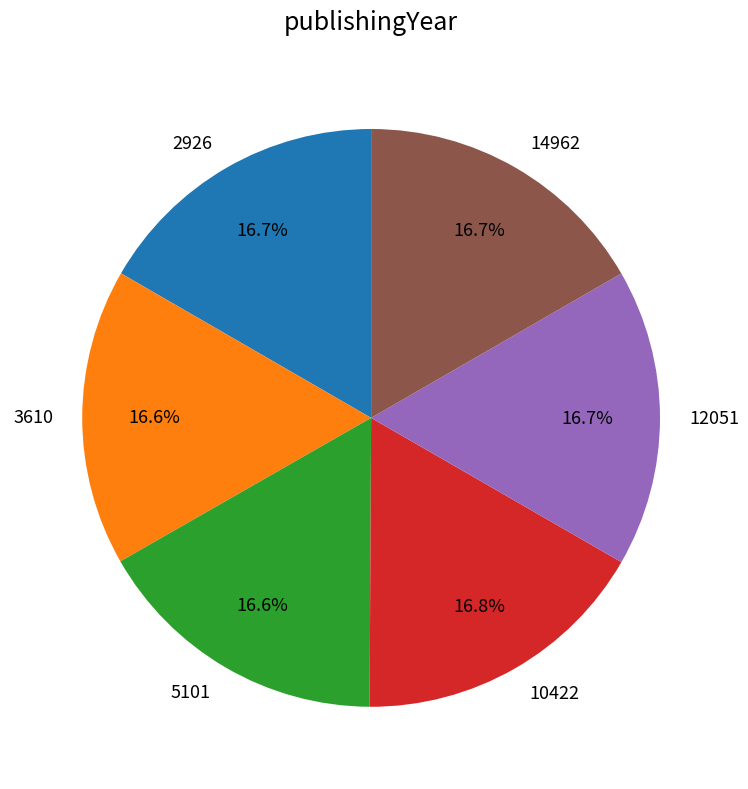

To the nearest percent, what is the combined percentage of 12051 and 10422?

33%